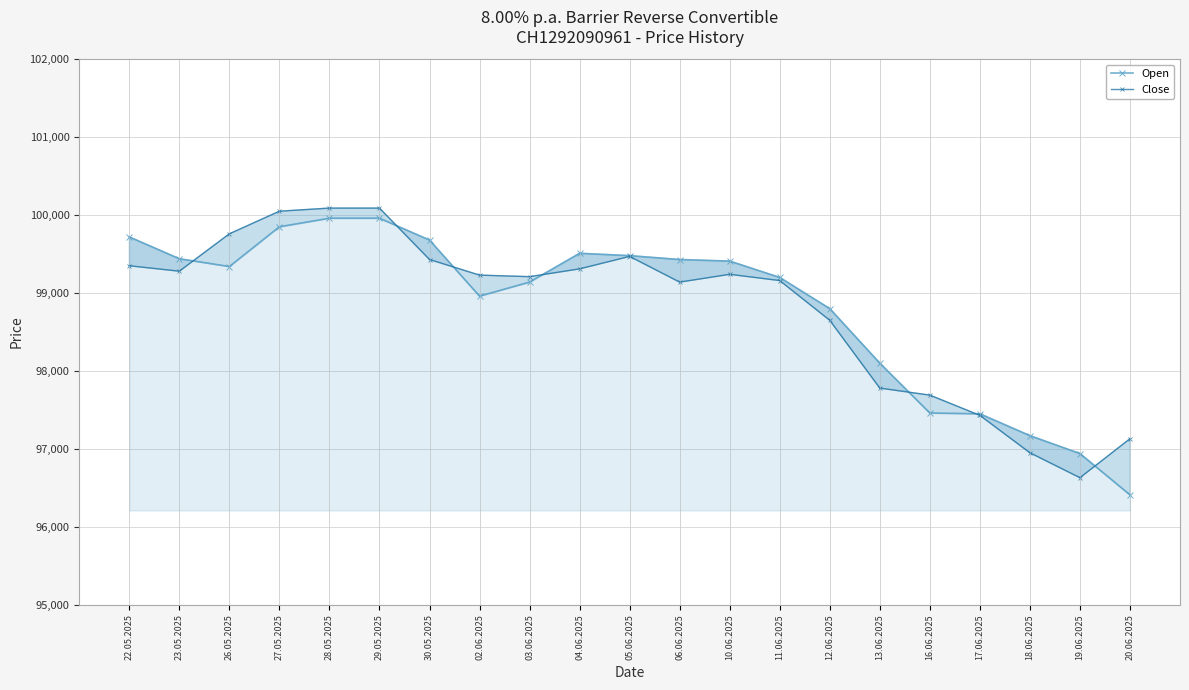

What are all the series names shown in the legend?

Open, Close